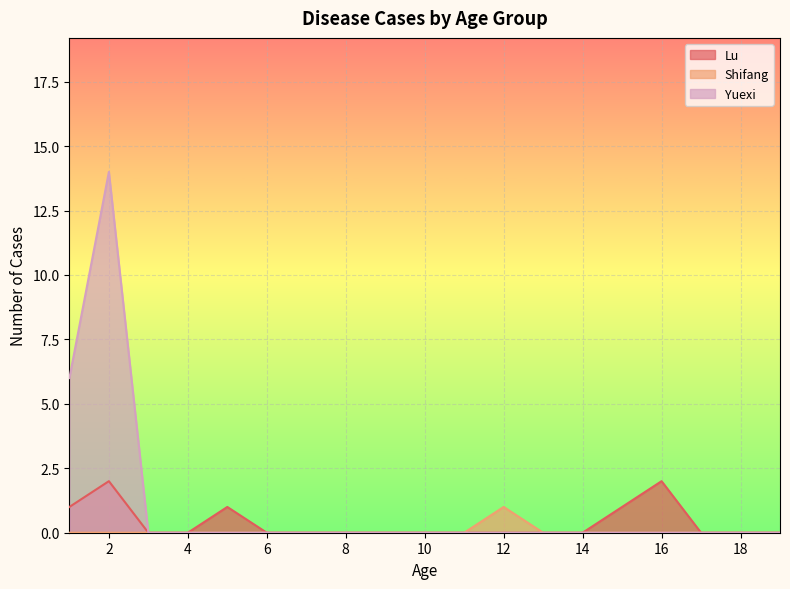

How many values in the Shifang series exceed 0?

1